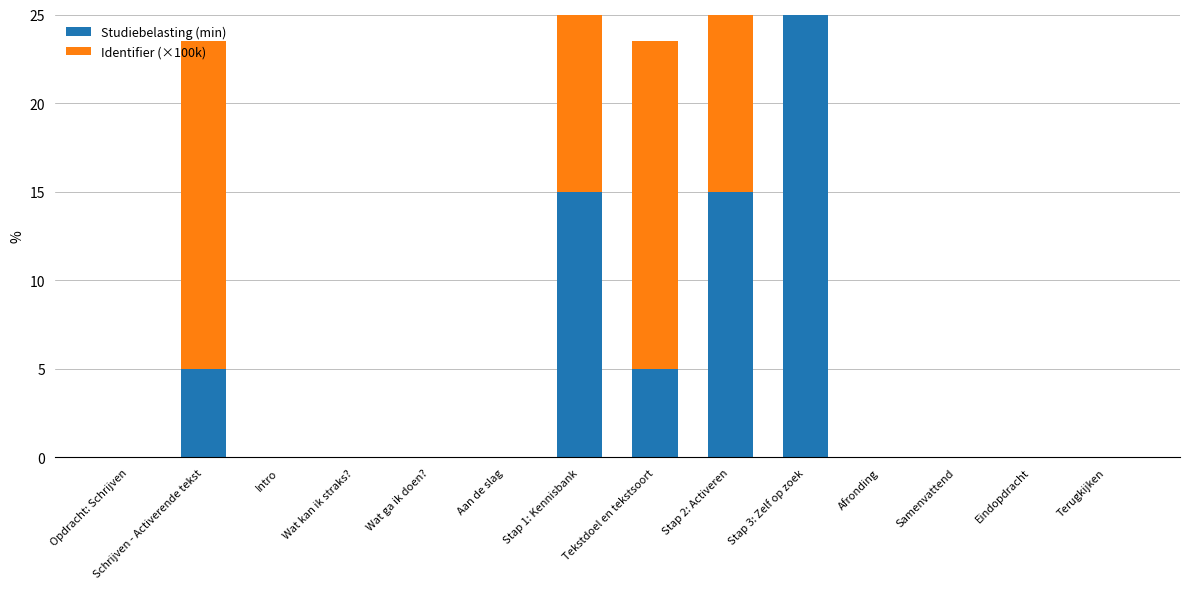

At how many categories does at least one series exceed 20?

1